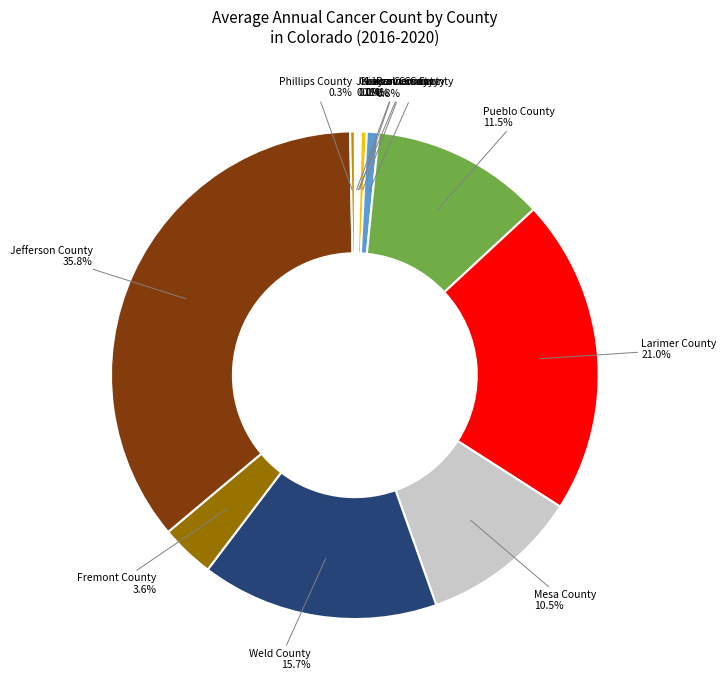

Which category has the biggest portion of the pie?

Jefferson County